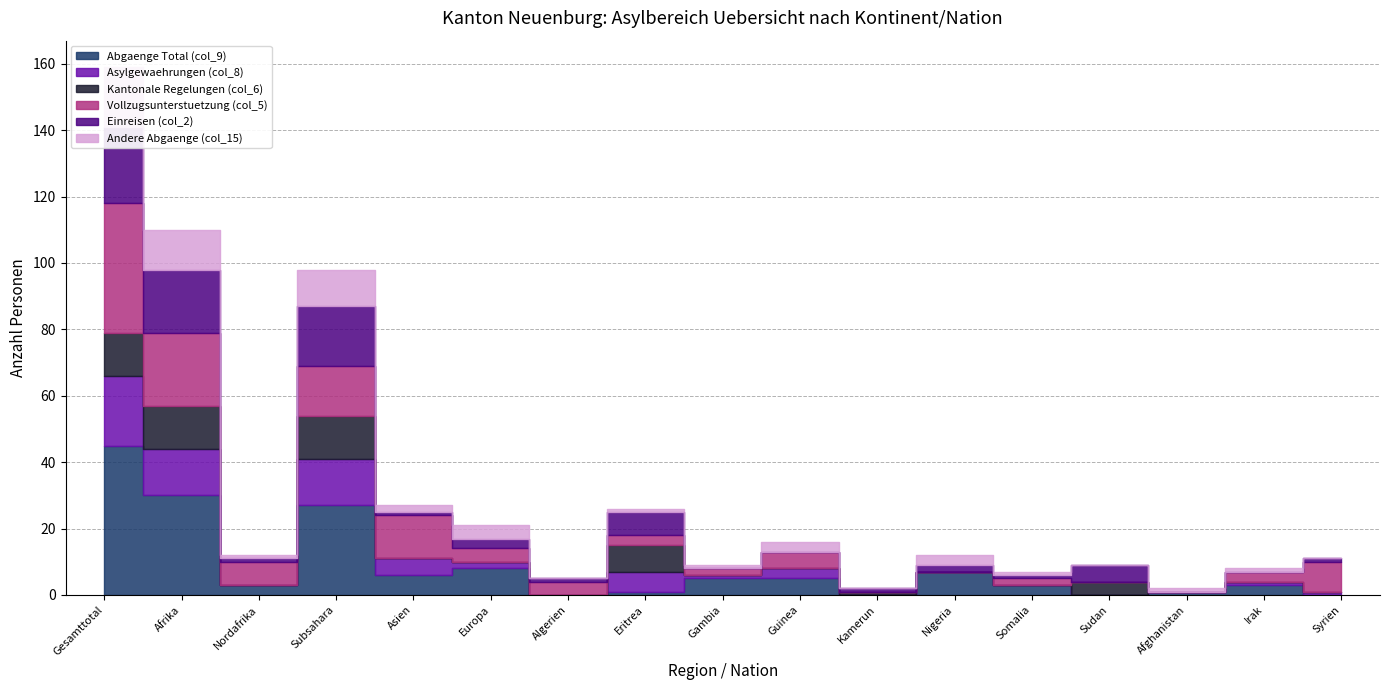

How many categories are shown in the chart?

17